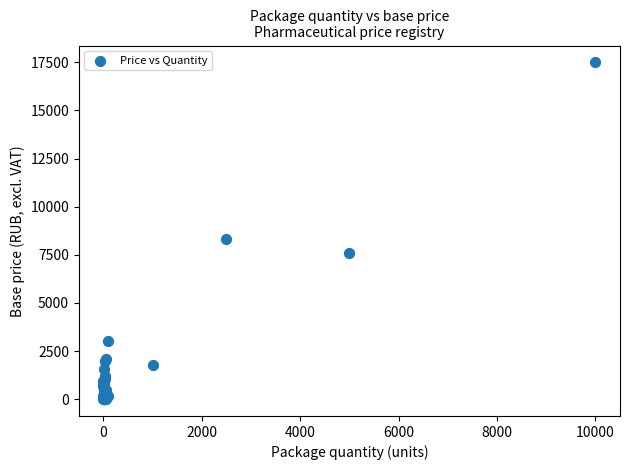

What Y value in the scatter plot is closest to 8751?

8327.5